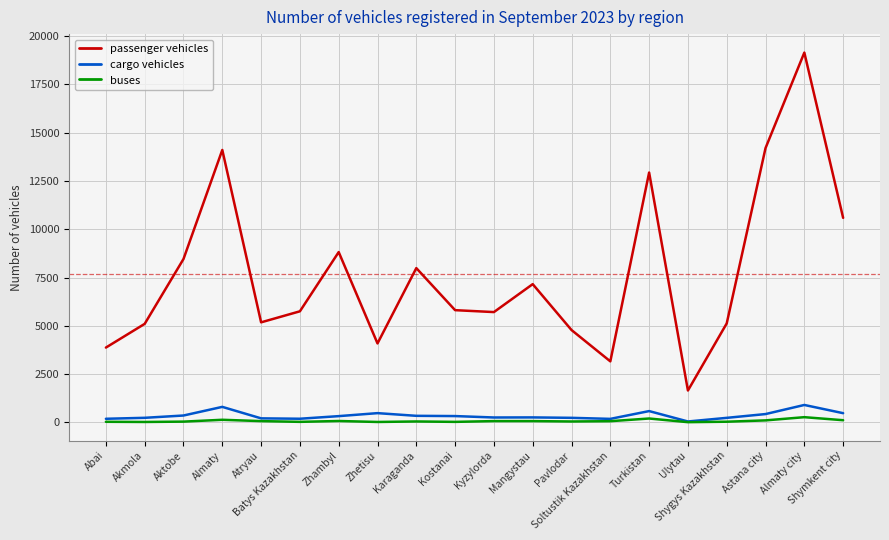

True or false: passenger vehicles and cargo vehicles intersect in this chart.

False